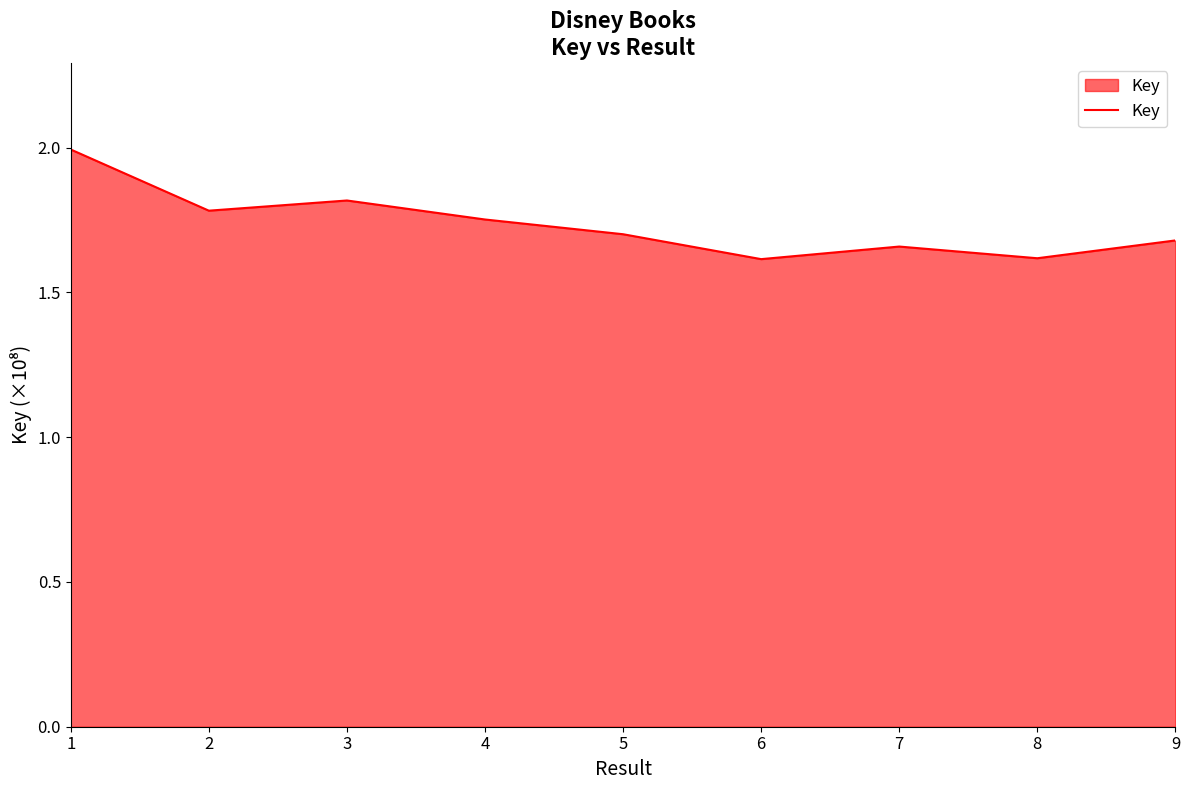

At which category does the data reach its first local peak?

3